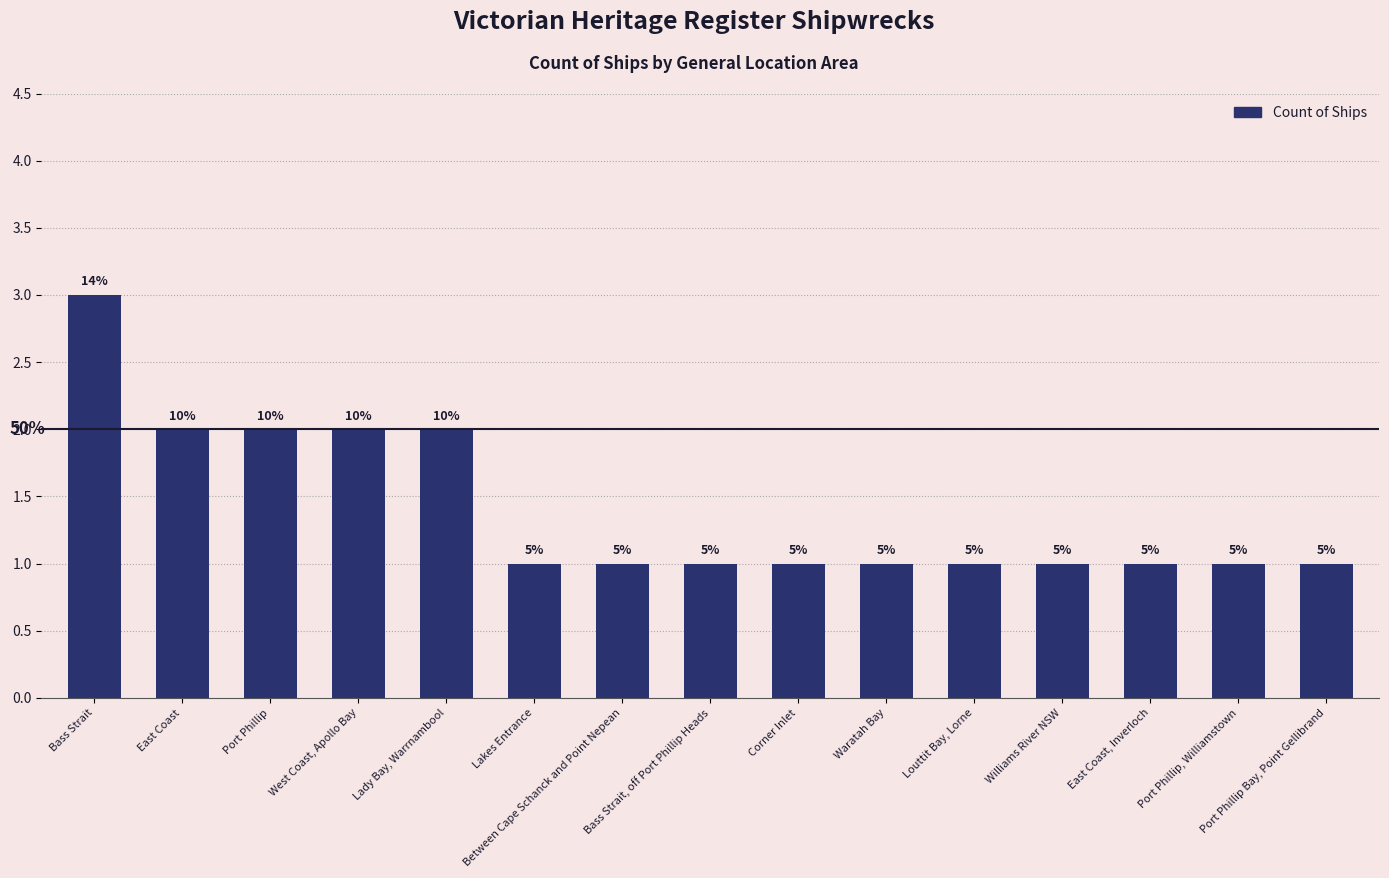

List the labels in order of value, smallest first.

Lakes Entrance, Between Cape Schanck and Point Nepean, Bass Strait, off Port Phillip Heads, Corner Inlet, Waratah Bay, Louttit Bay, Lorne, Williams River NSW, East Coast, Inverloch, Port Phillip, Williamstown, Port Phillip Bay, Point Gellibrand, East Coast, Port Phillip, West Coast, Apollo Bay, Lady Bay, Warrnambool, Bass Strait